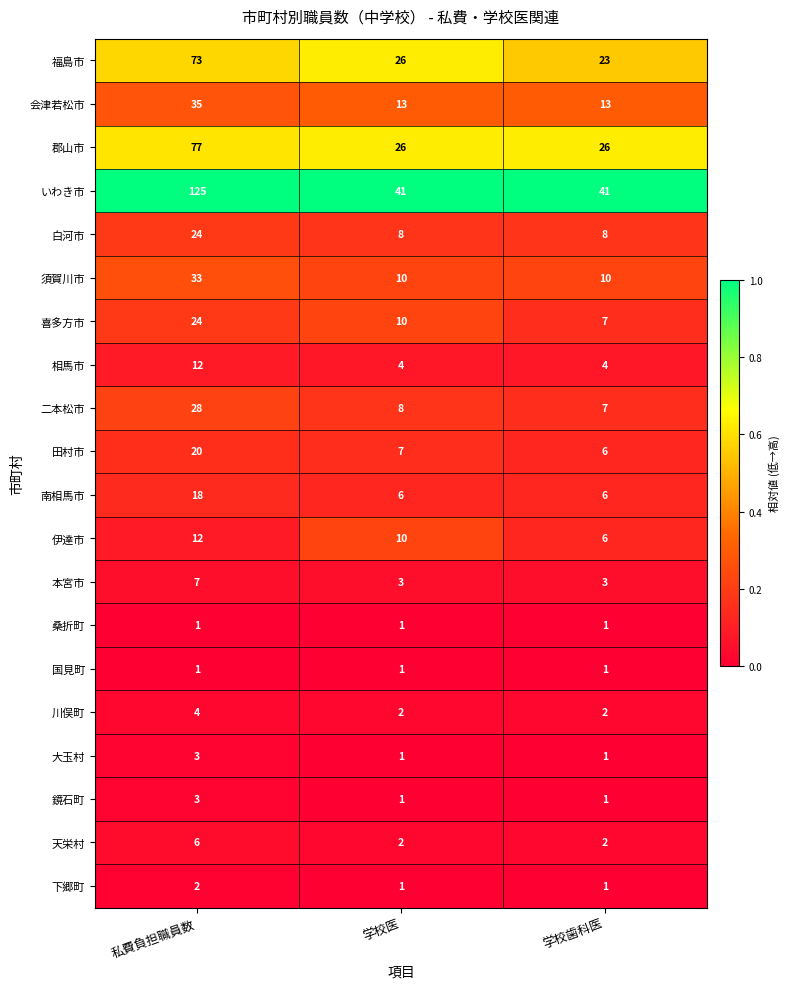

Which category has the highest value in the 田村市 series?

私費負担職員数